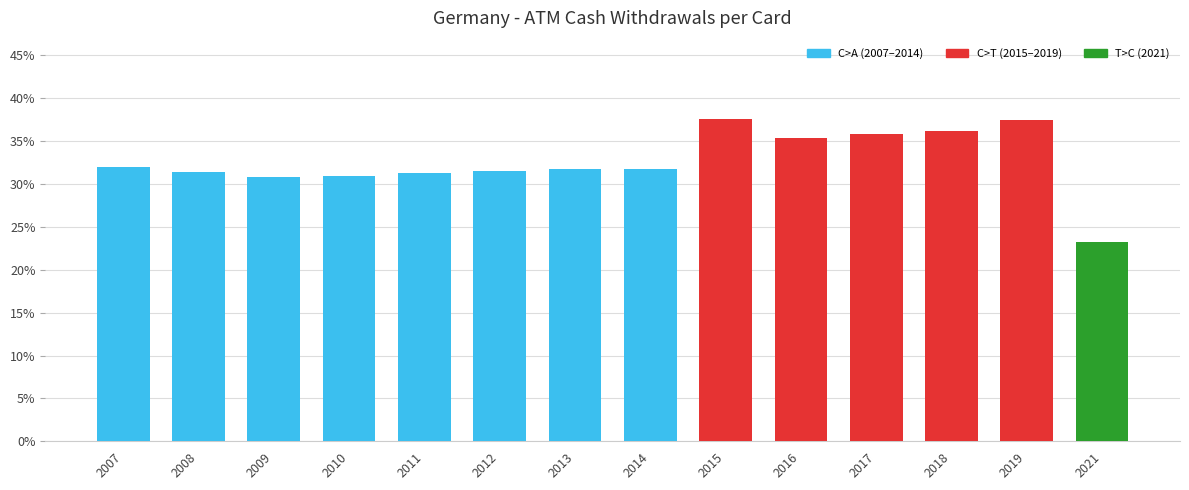

What is the average value?

0.3